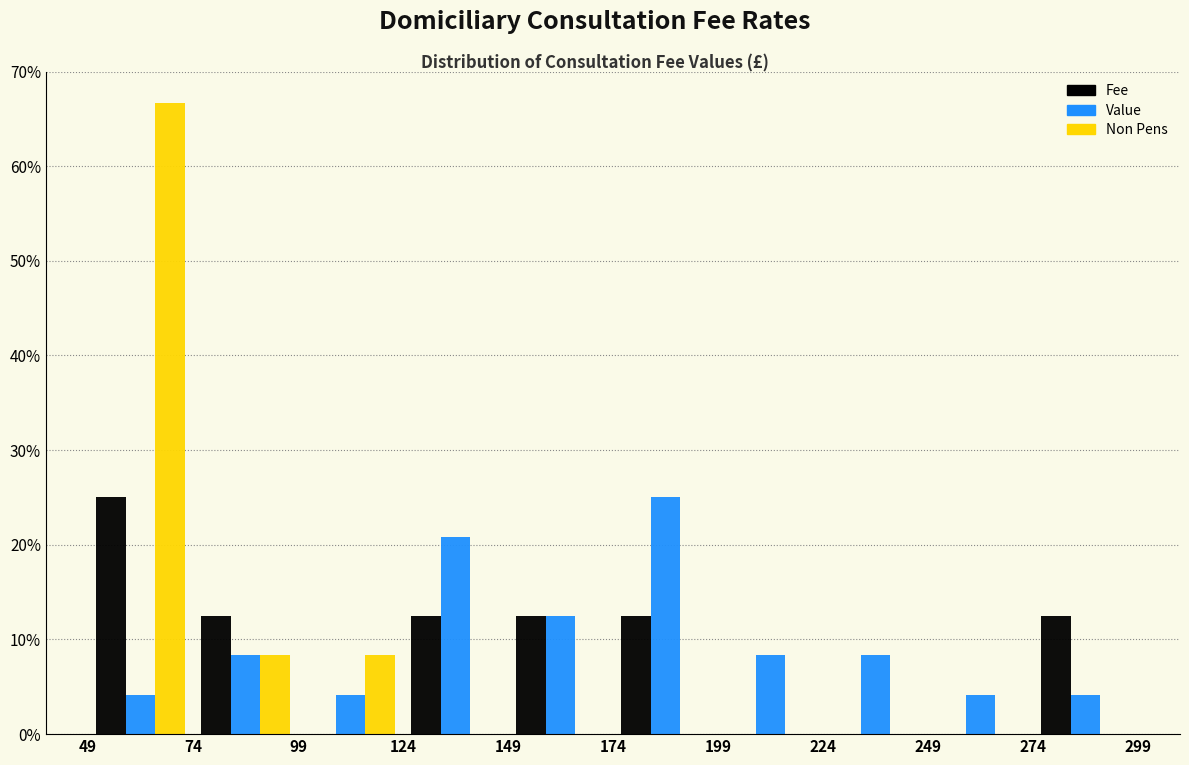

In the Value series, which range on the x-axis has the tallest bar?

174 to 199